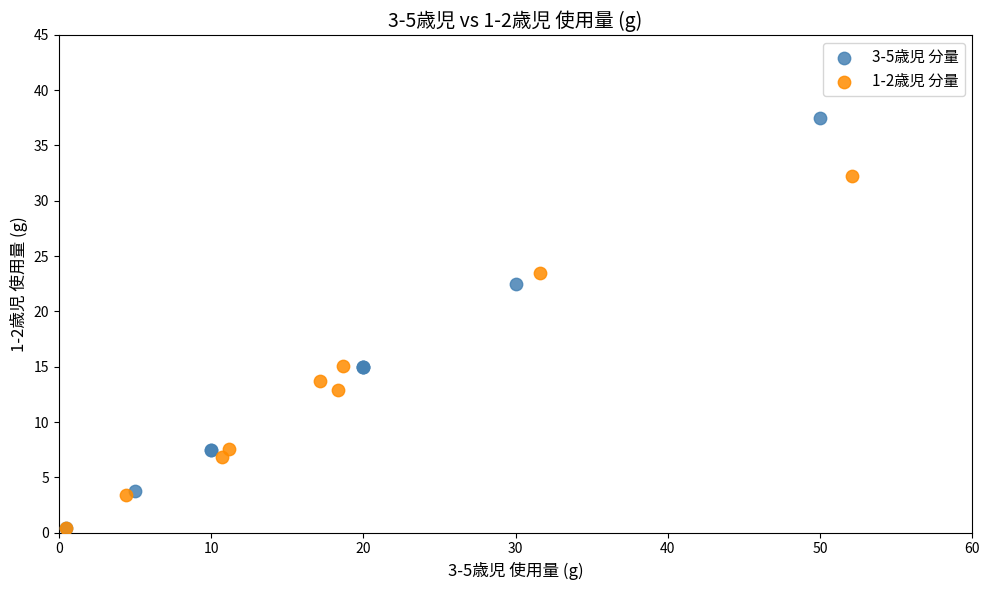

What are all the series names shown in the legend?

3-5歳児 分量, 1-2歳児 分量